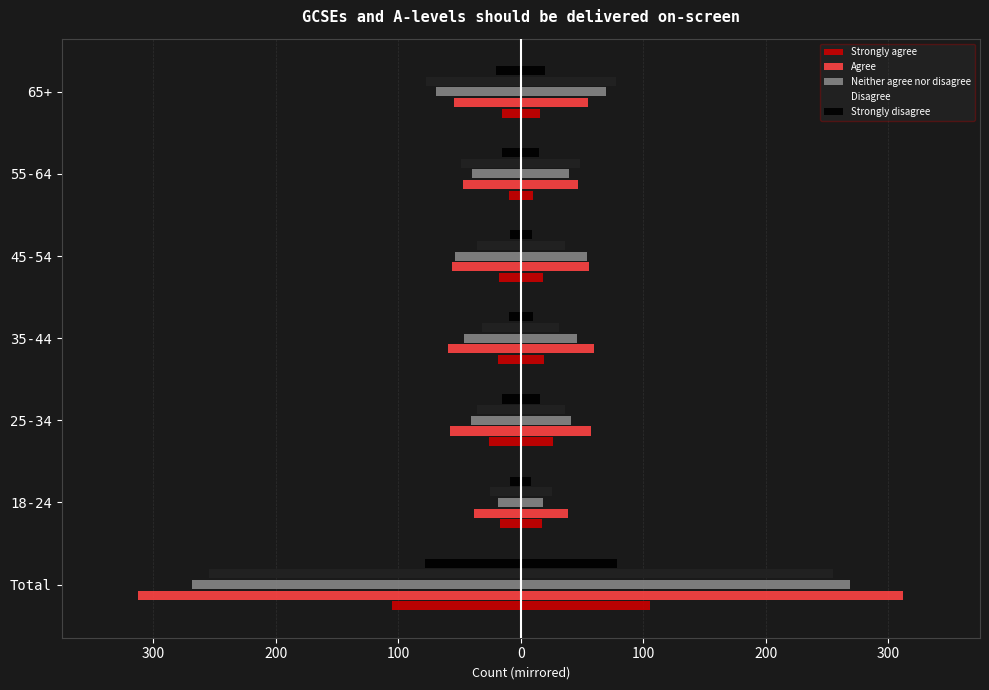

What value does the Neither agree nor disagree series have at 25-34?

-41.0